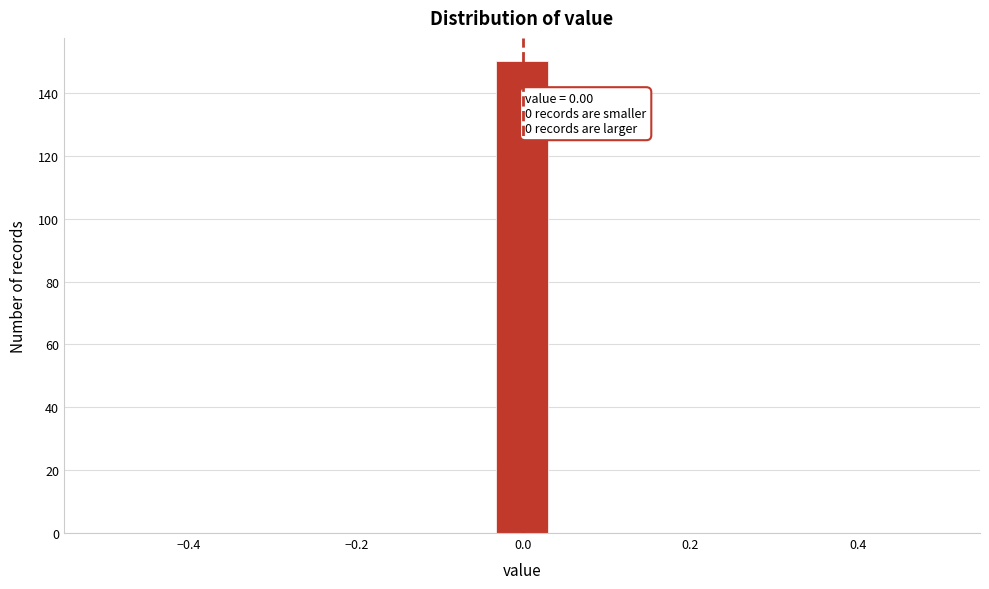

Read against the x-axis, roughly where is the centre of the tallest bar?

0.00